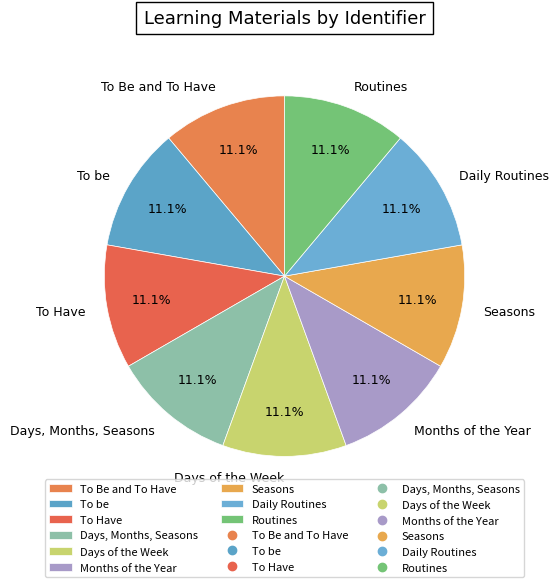

To the nearest percent, what percentage of the pie is Months of the Year?

11%